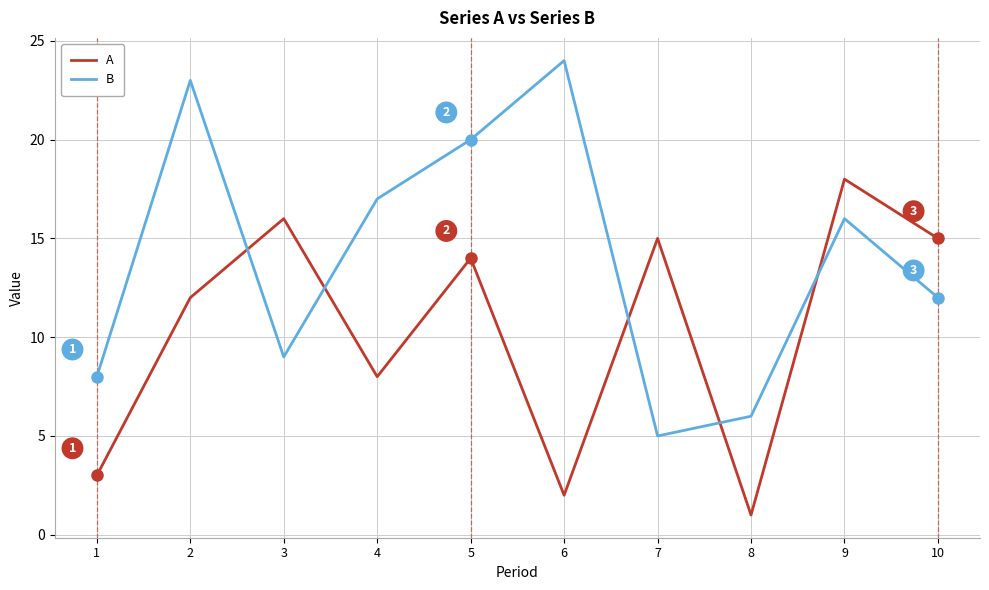

At which category does B reach its first local valley?

3